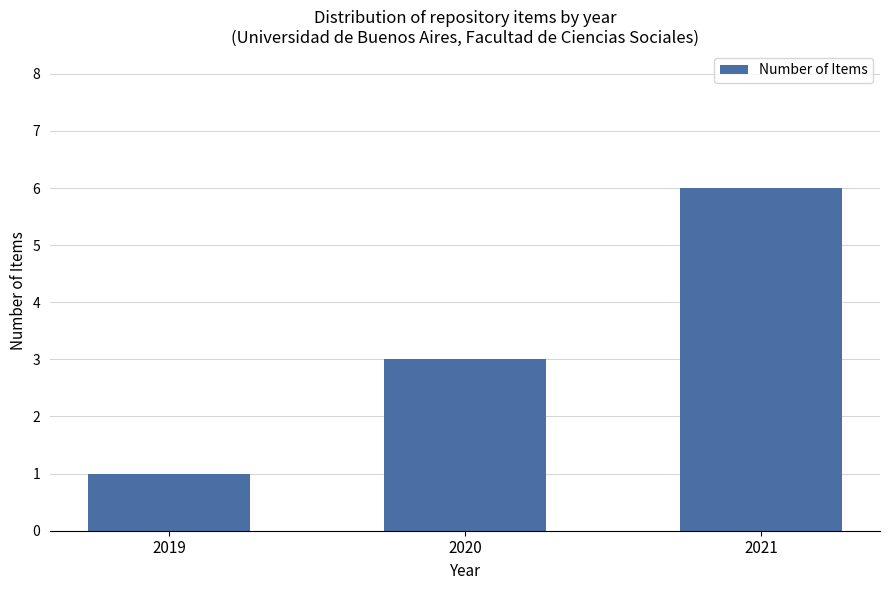

What is the value of the 1st bar from the left?

1